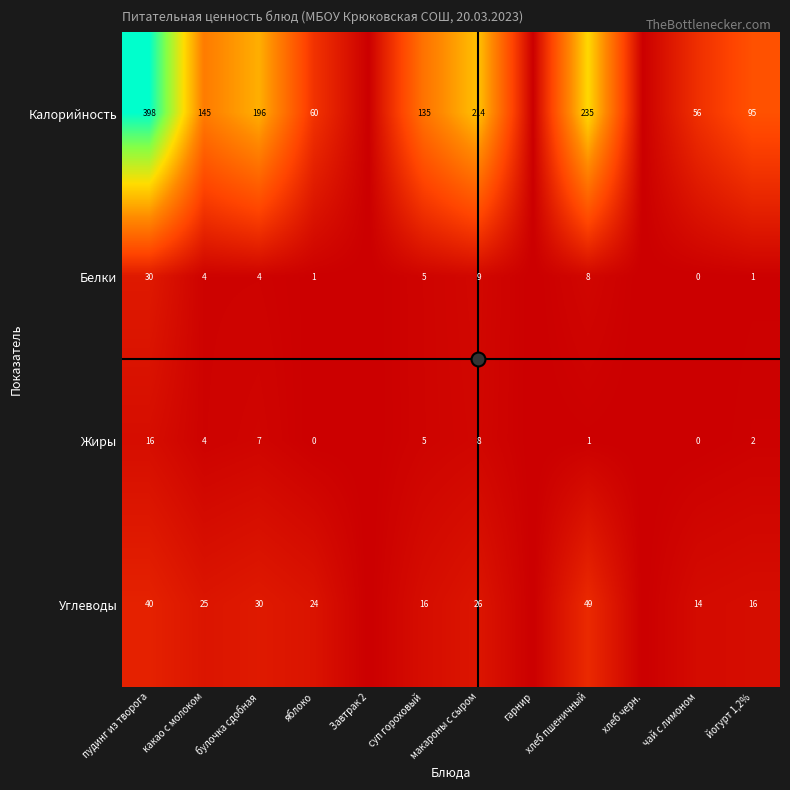

How many data points does each series have?

12